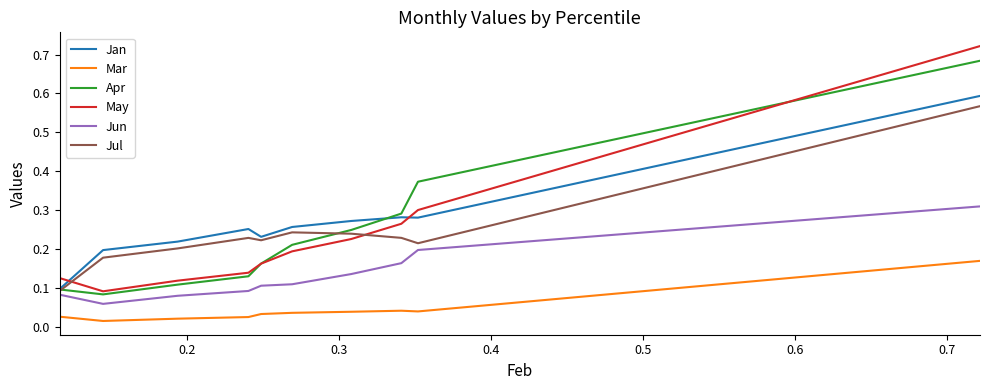

Which series has the widest spread of values?

May